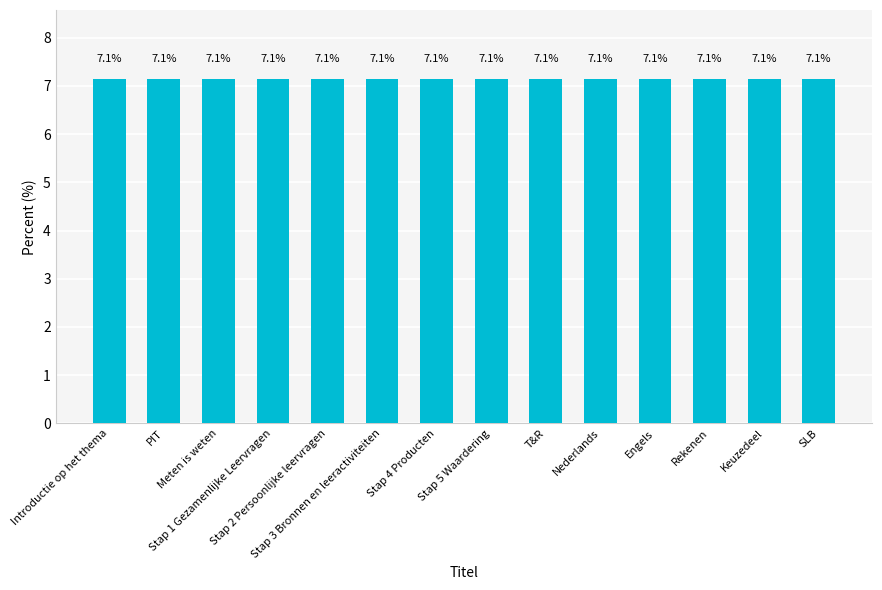

Is it true that the value at Stap 4 Producten is 7.1?

True